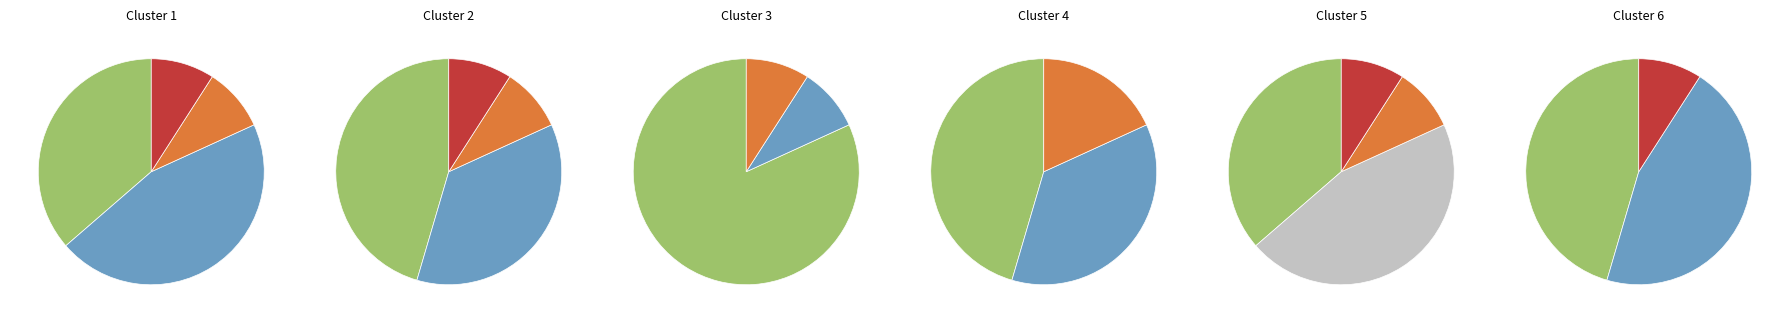

True or false: 284399 accounts for 44% of the total.

True